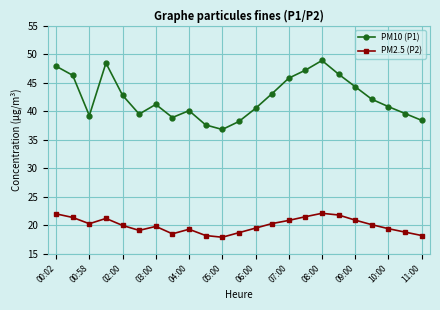

What is the value of the PM2.5 (P2) point at the 12th from the left?

18.7